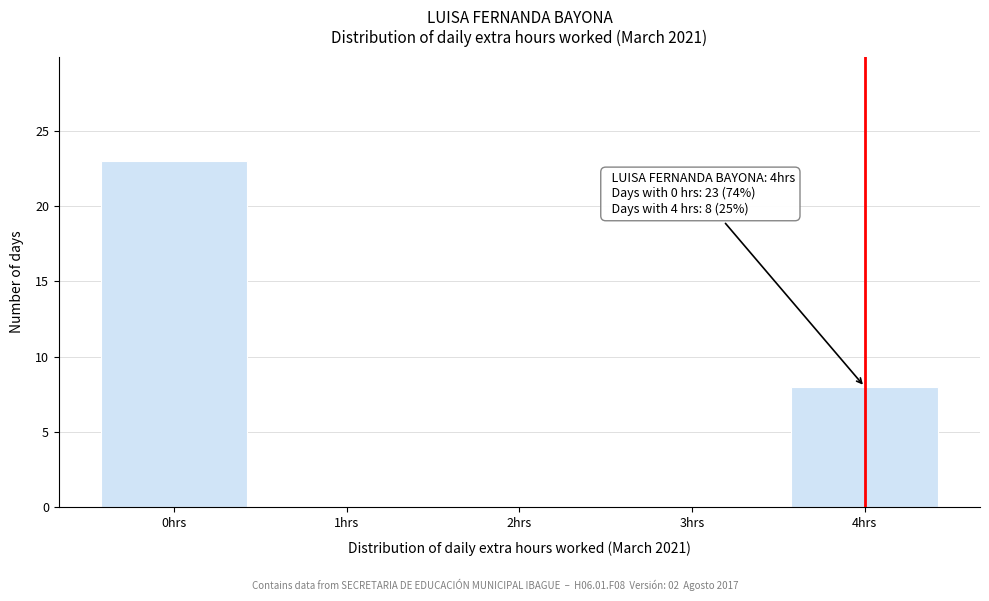

Reading left to right, what are all the values shown in this chart?

0hrs=23	1hrs=0	2hrs=0	3hrs=0	4hrs=8